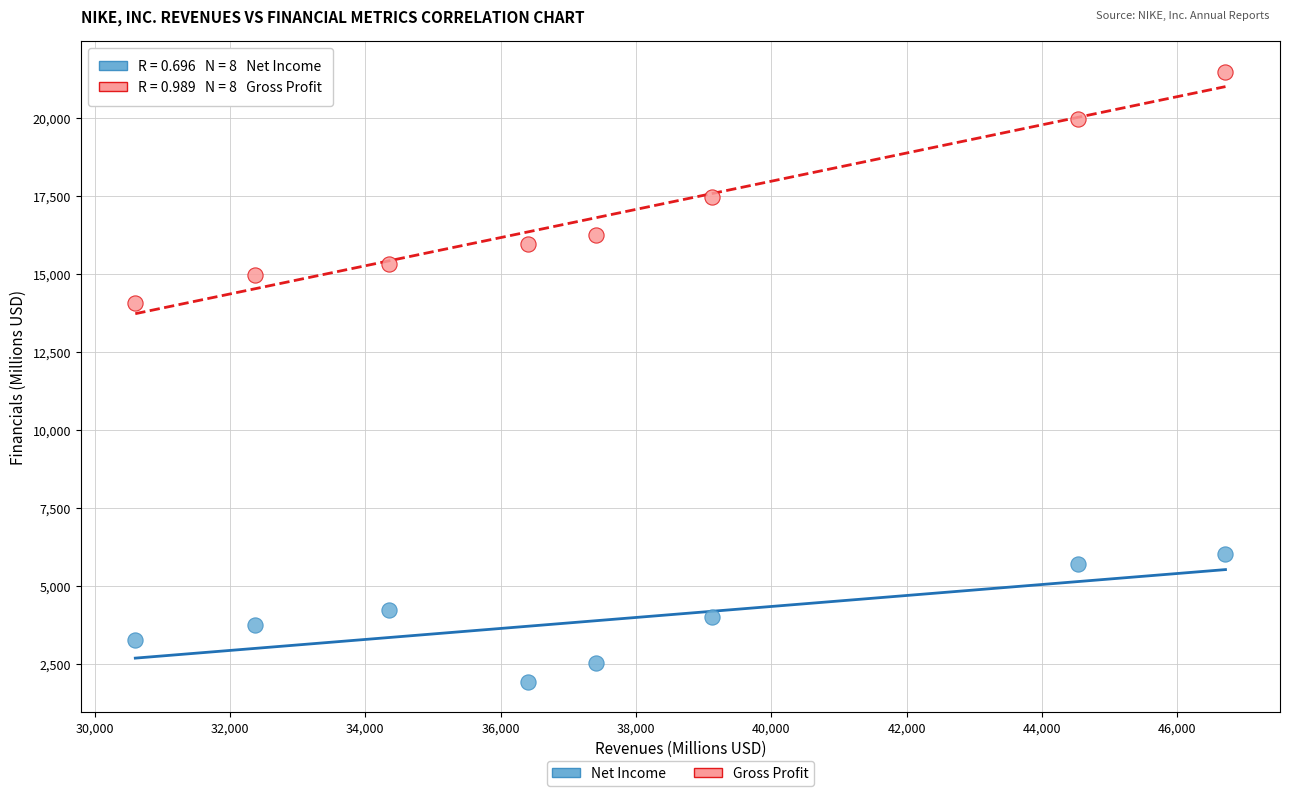

Which series has the widest spread of Y values?

Gross Profit